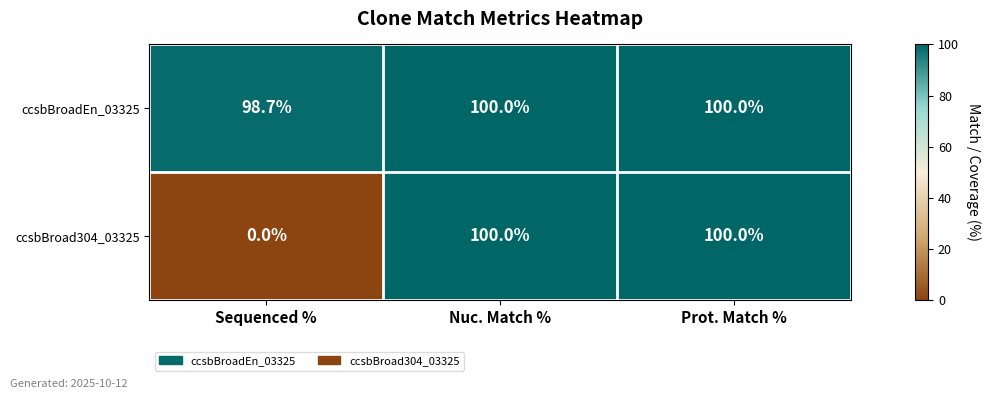

Count the number of data series in this chart.

2